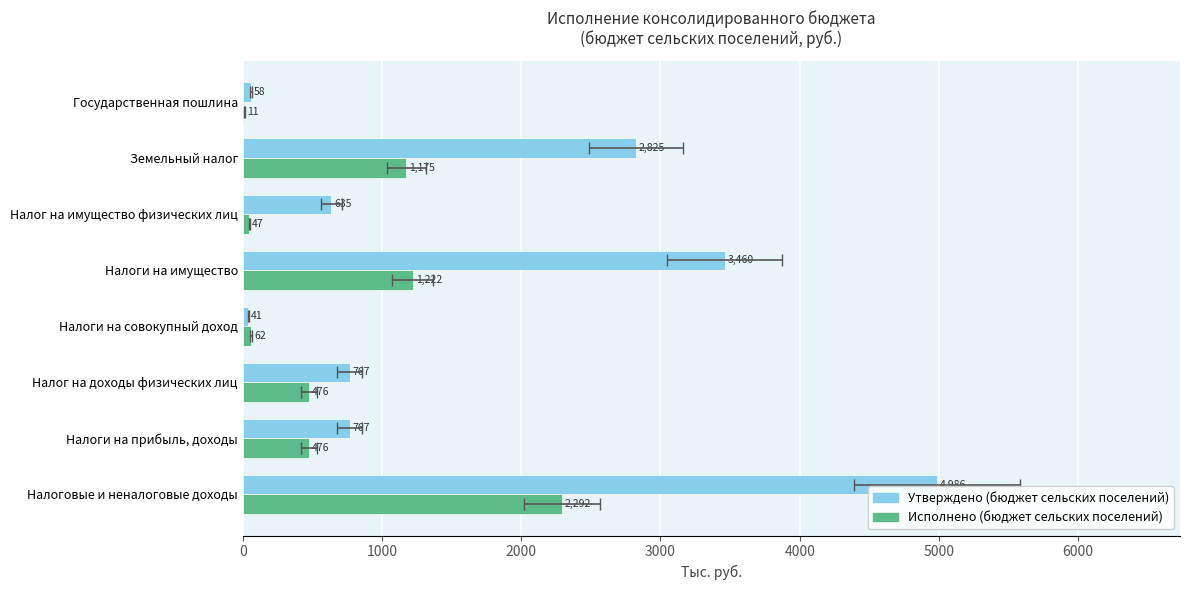

How many bars are there in each group?

2